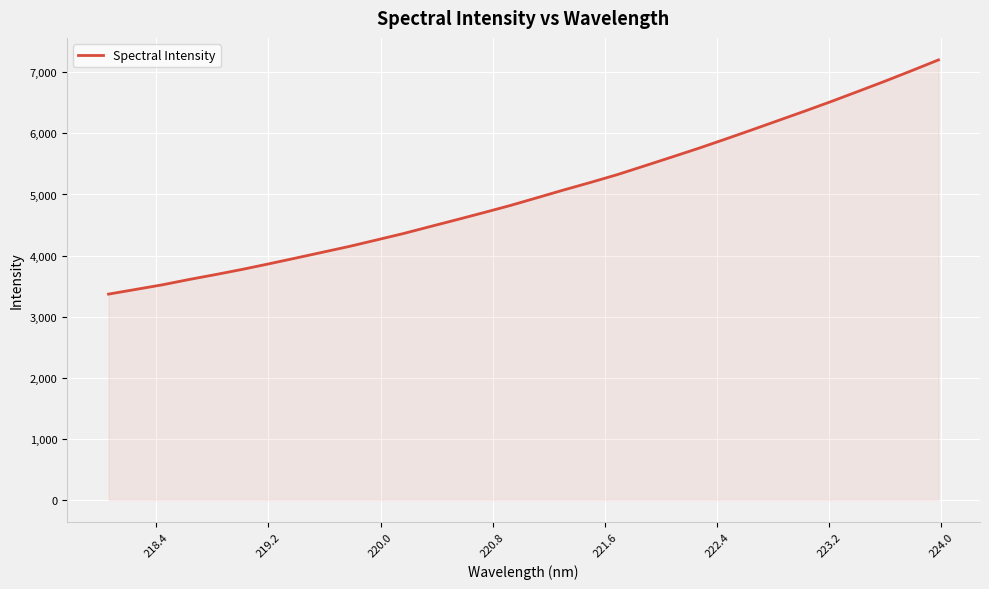

How many lines are shown in the chart?

1